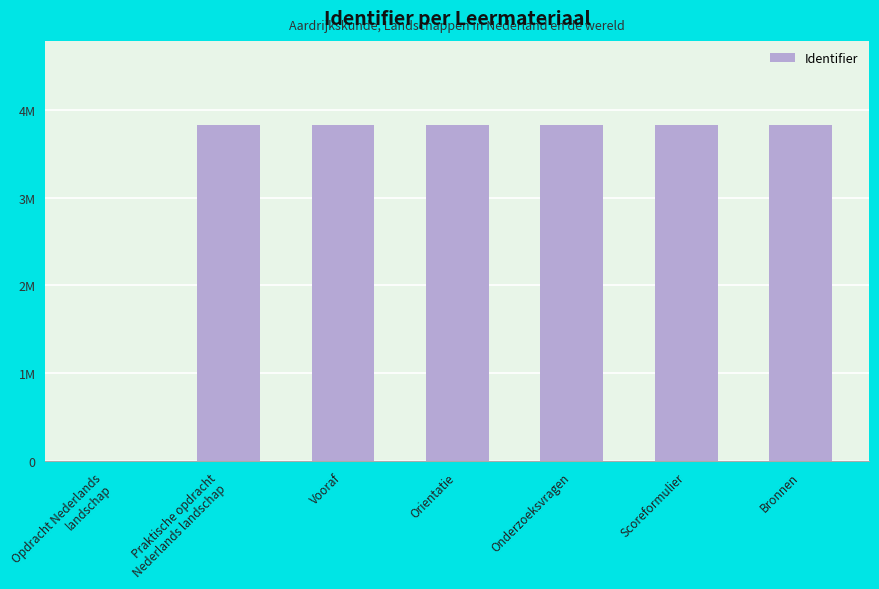

Reading left to right, list all the values displayed in this chart.

0	3826927	3826928	3826930	3826932	3826938	3826935